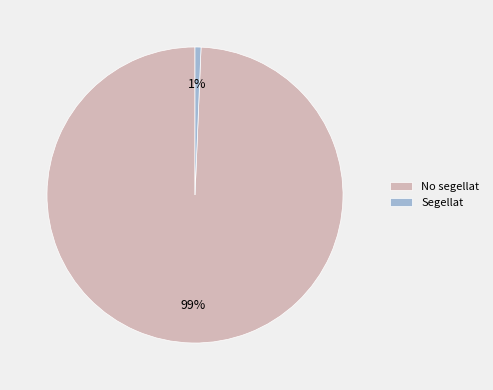

To the nearest percent, what is the average slice percentage?

50%